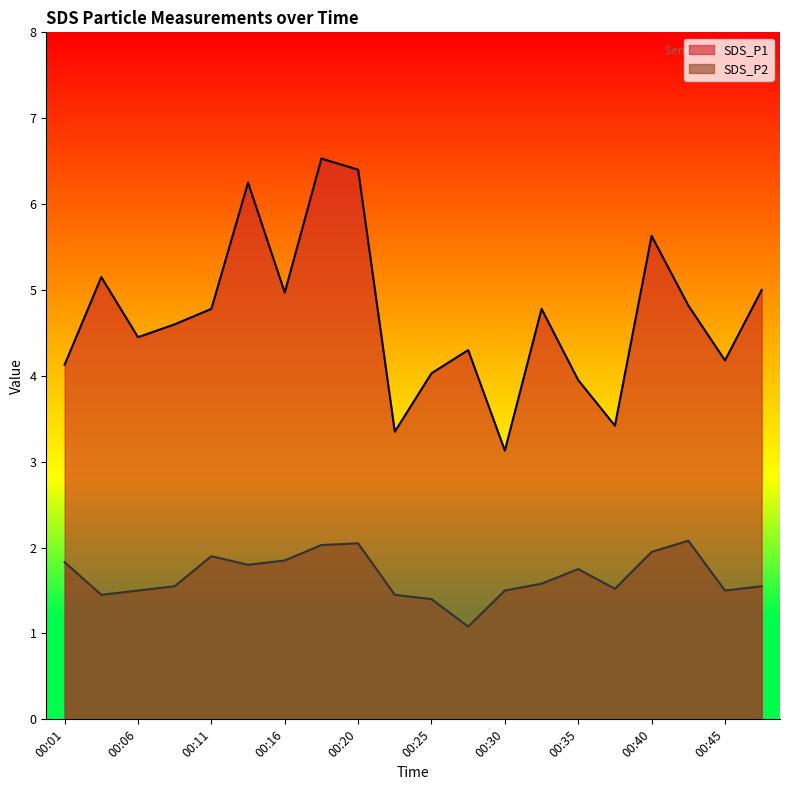

List the series in order of their overall mean, highest first.

SDS_P1, SDS_P2